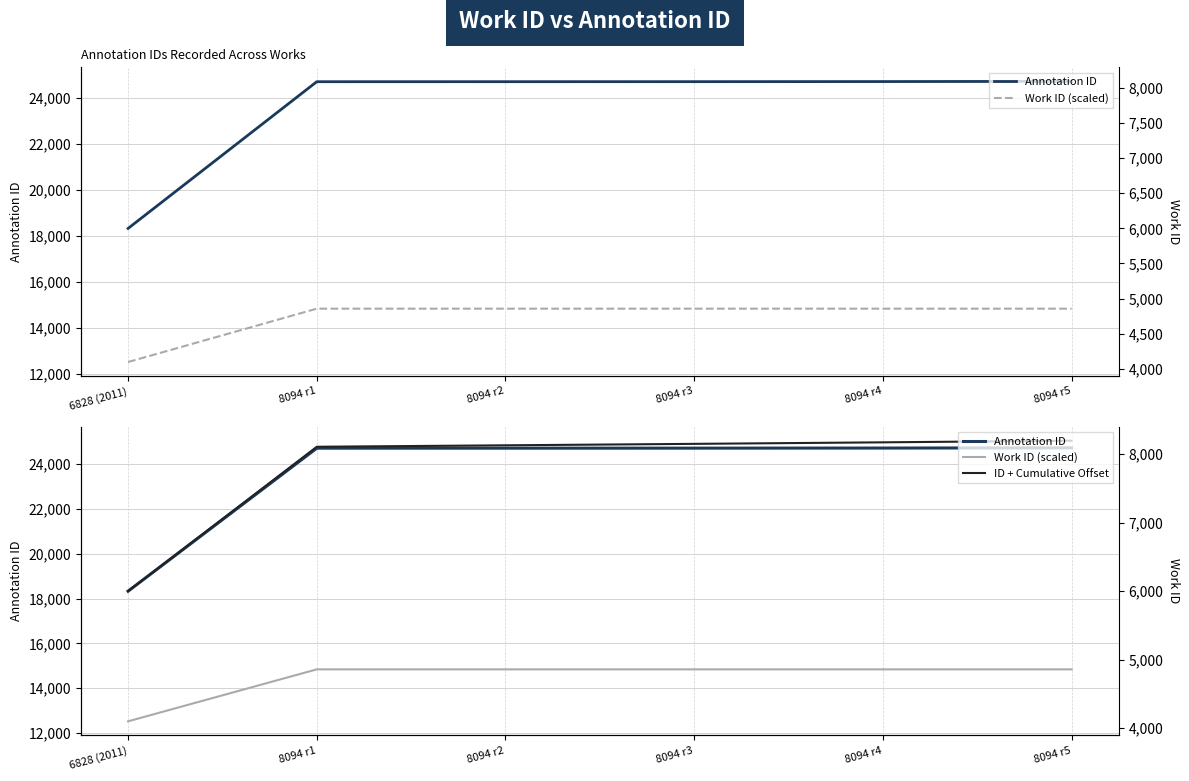

True or false: ID + Cumulative Offset and Work ID (scaled) intersect in this chart.

False